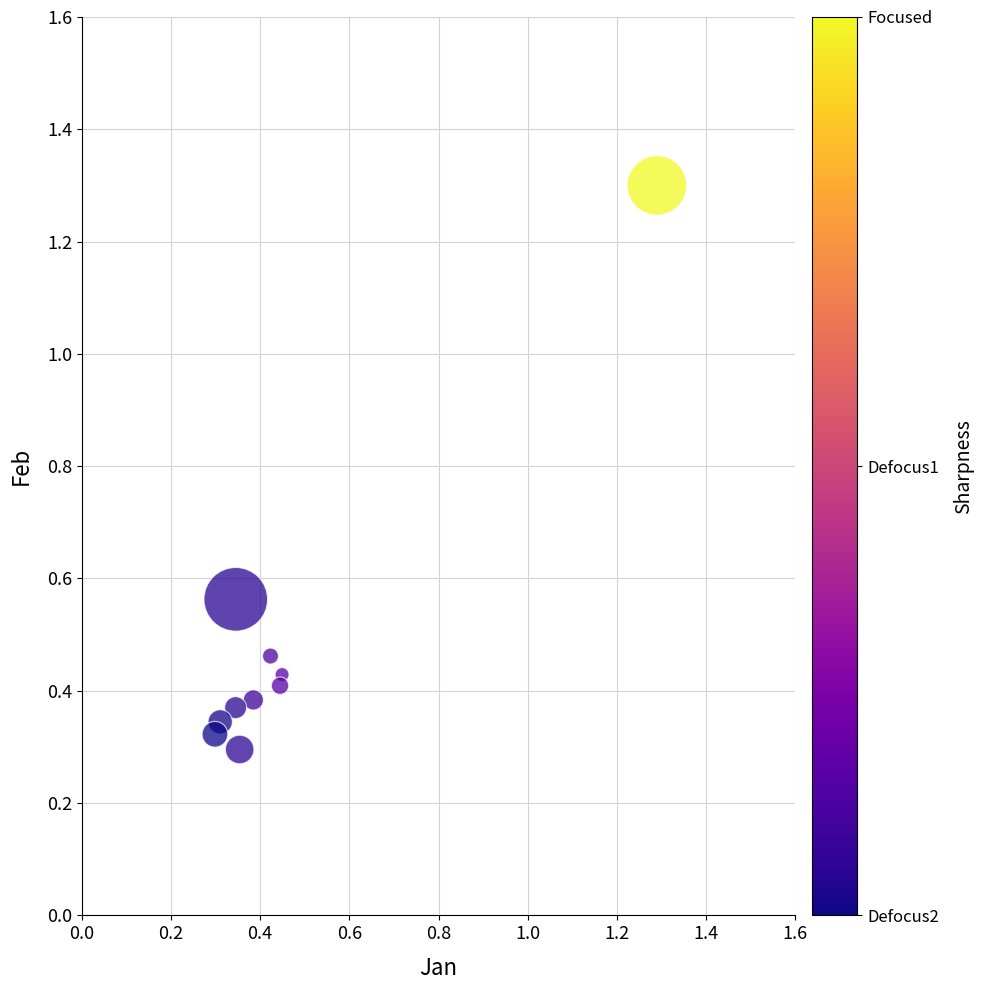

What is the range of X values (max minus min)?

1.0